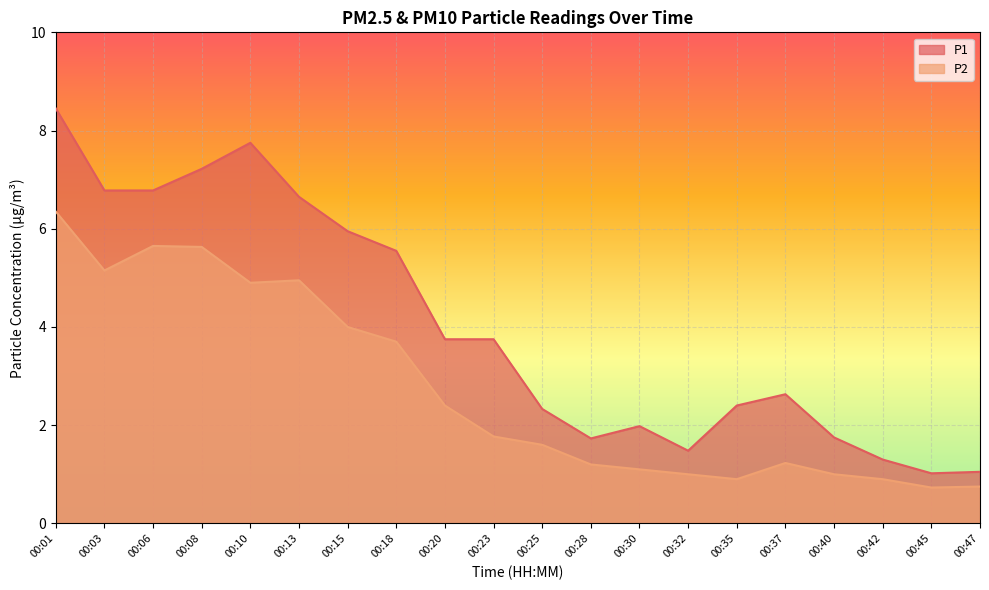

How many interior local peaks does the P1 series have?

3